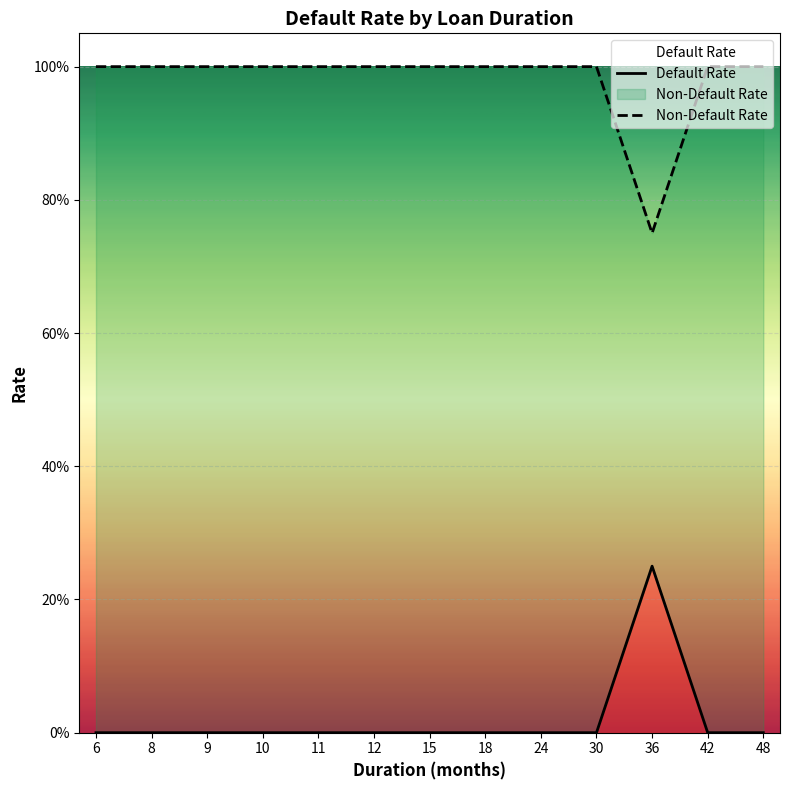

Between 24 and 30, which series saw the biggest shift?

Default Rate